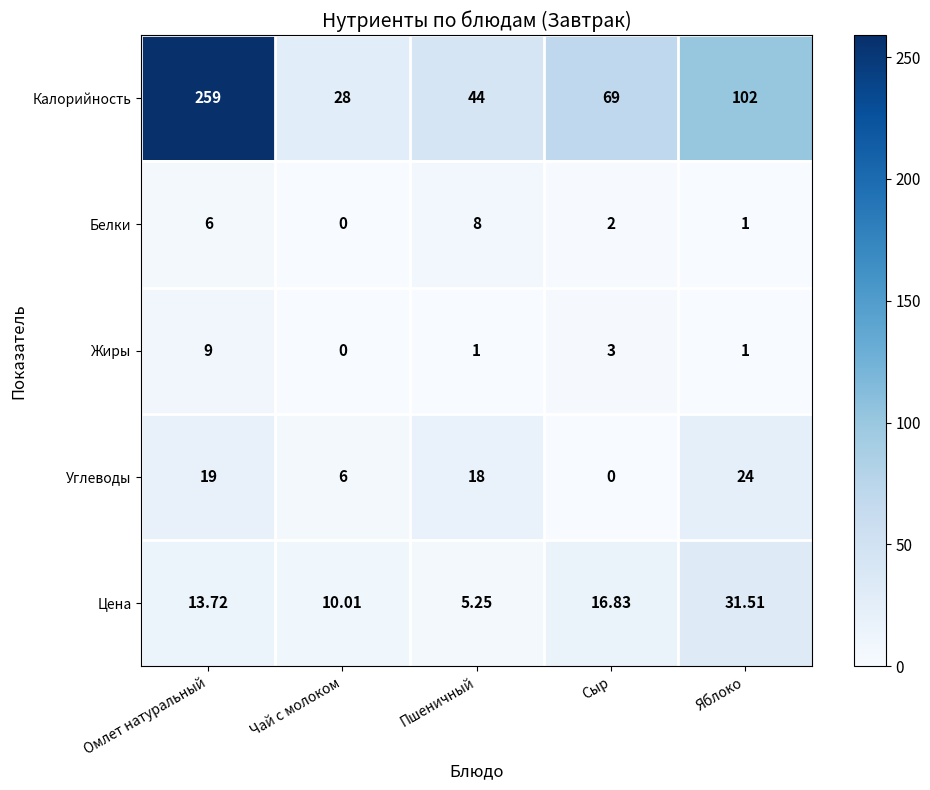

At which category is the sum across all series the highest?

Омлет натуральный